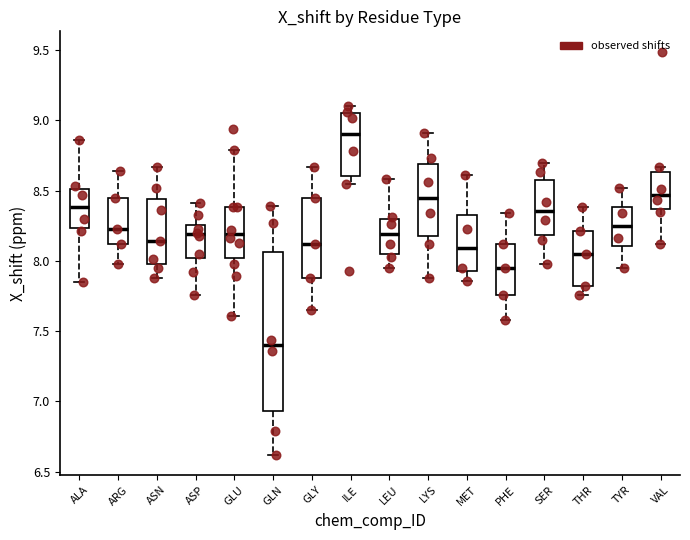

Which box's median line is the lowest?

GLN